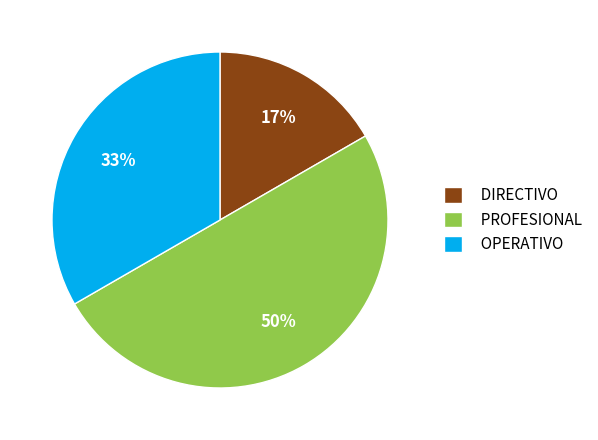

To the nearest percent, what portion does OPERATIVO represent?

33%